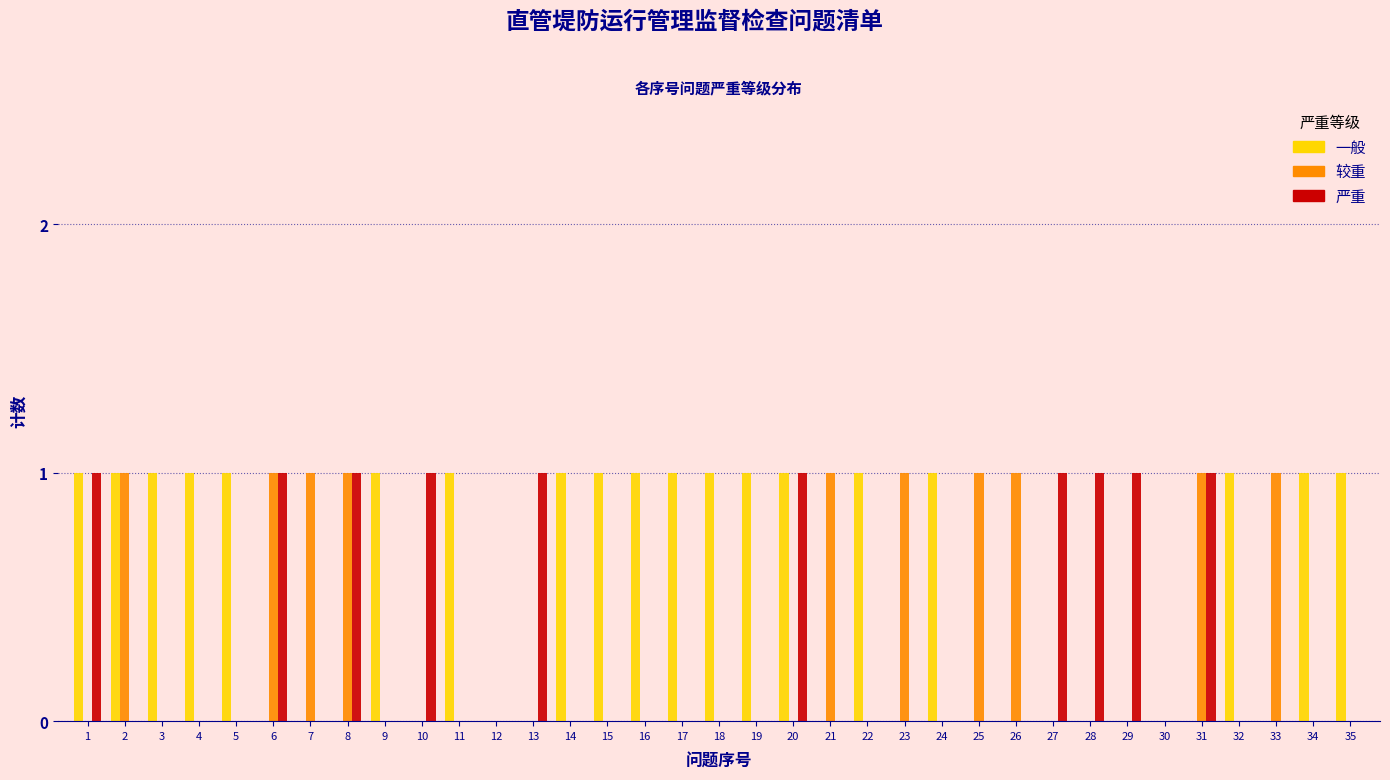

Which series changed the most between 10 and 30?

严重